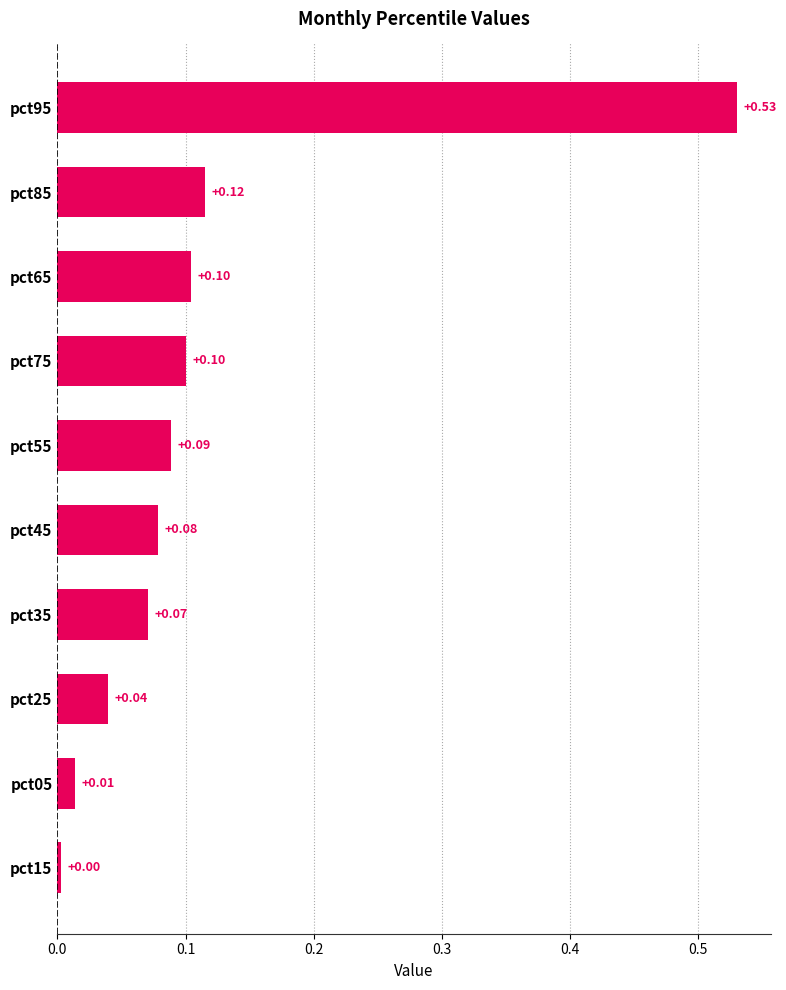

Is the value of May at pct15 greater than the value of Jun at pct55?

No